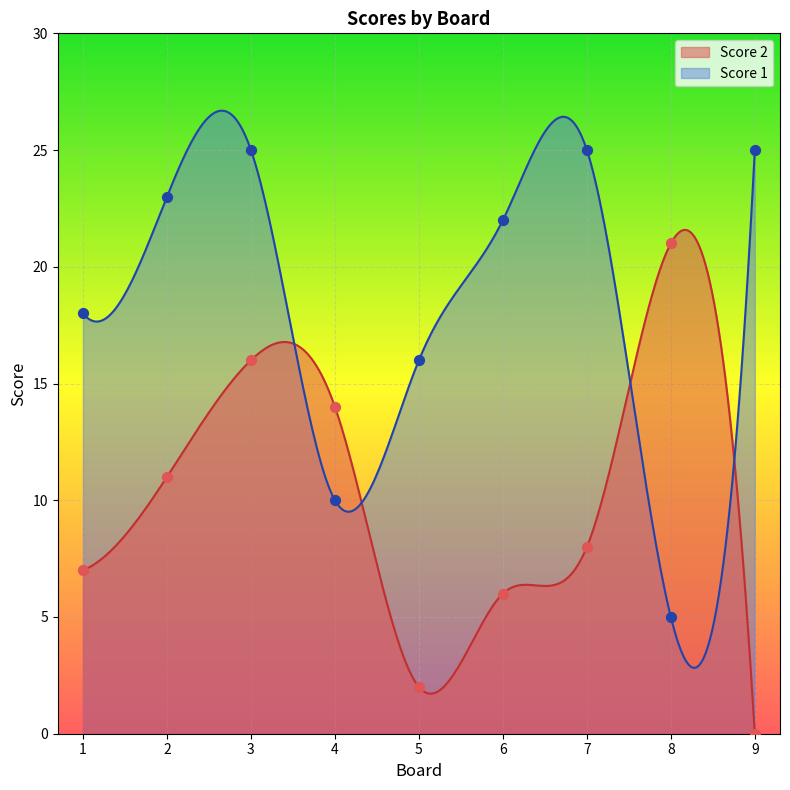

Which series reaches the minimum Y coordinate?

Score 2